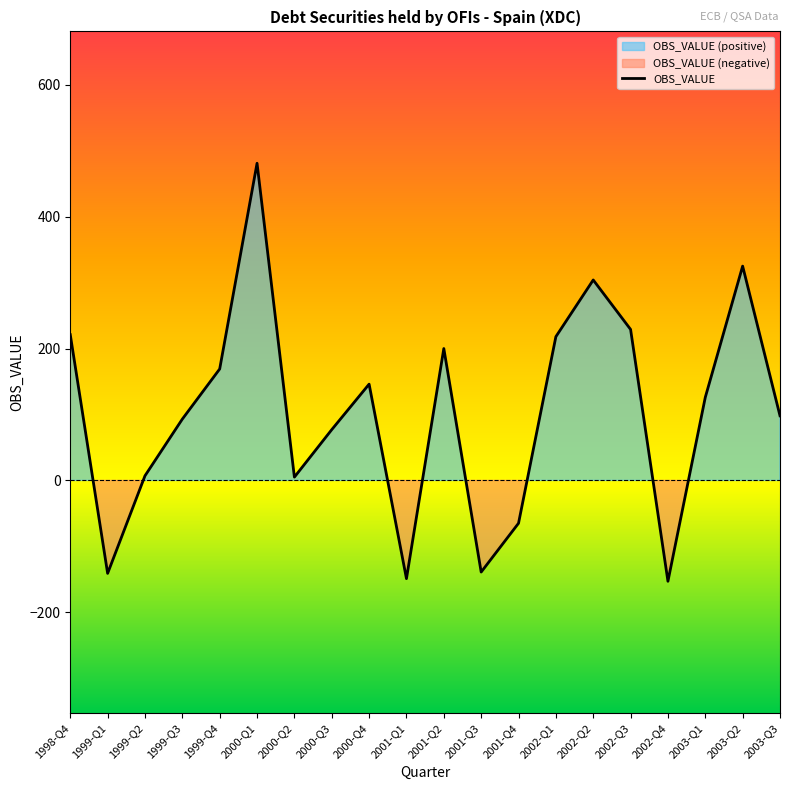

What is the difference between the maximum and minimum values?

634